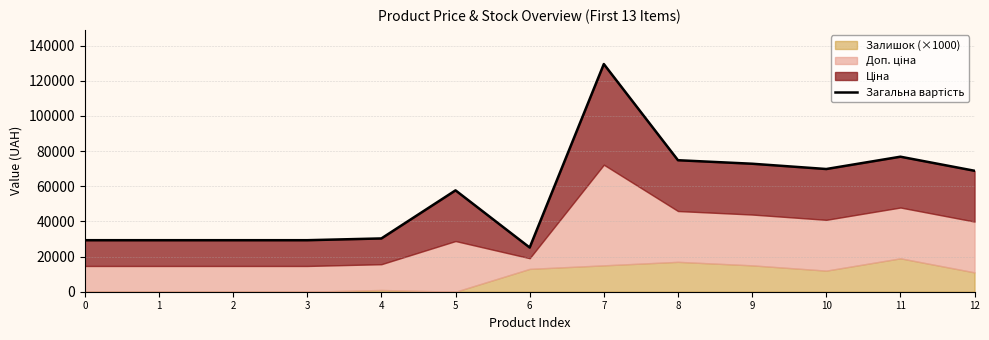

What is the change in value from 1 to 10?

+40481.4